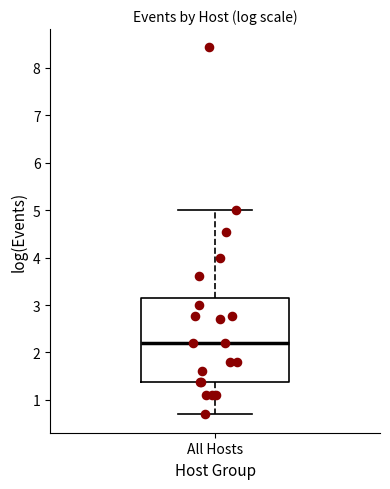

Where does the lower whisker of the box for All Hosts end on the y-axis? The values are not printed on the chart, so give them approximately, as read against the axis.

0.7